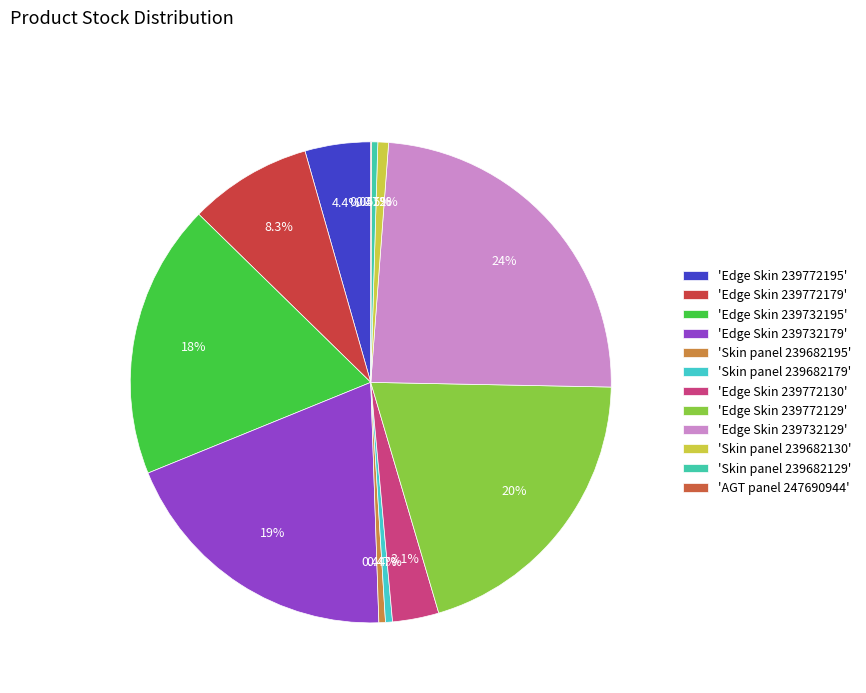

To the nearest percent, what is the difference between the largest and smallest slice percentages?

24%